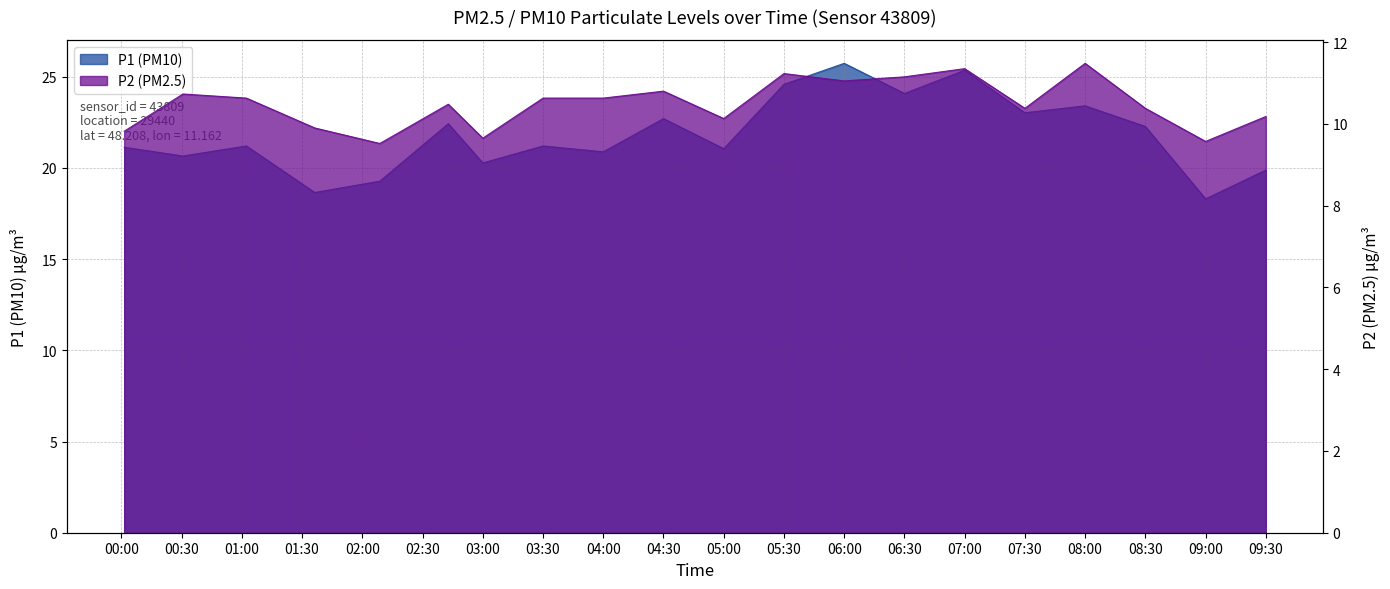

Which has a higher value, 06:30 or 02:30?

06:30